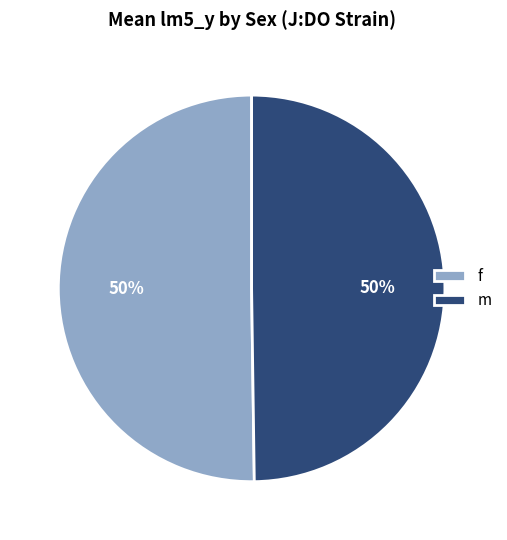

Do f and m together represent more than half of the pie?

Yes